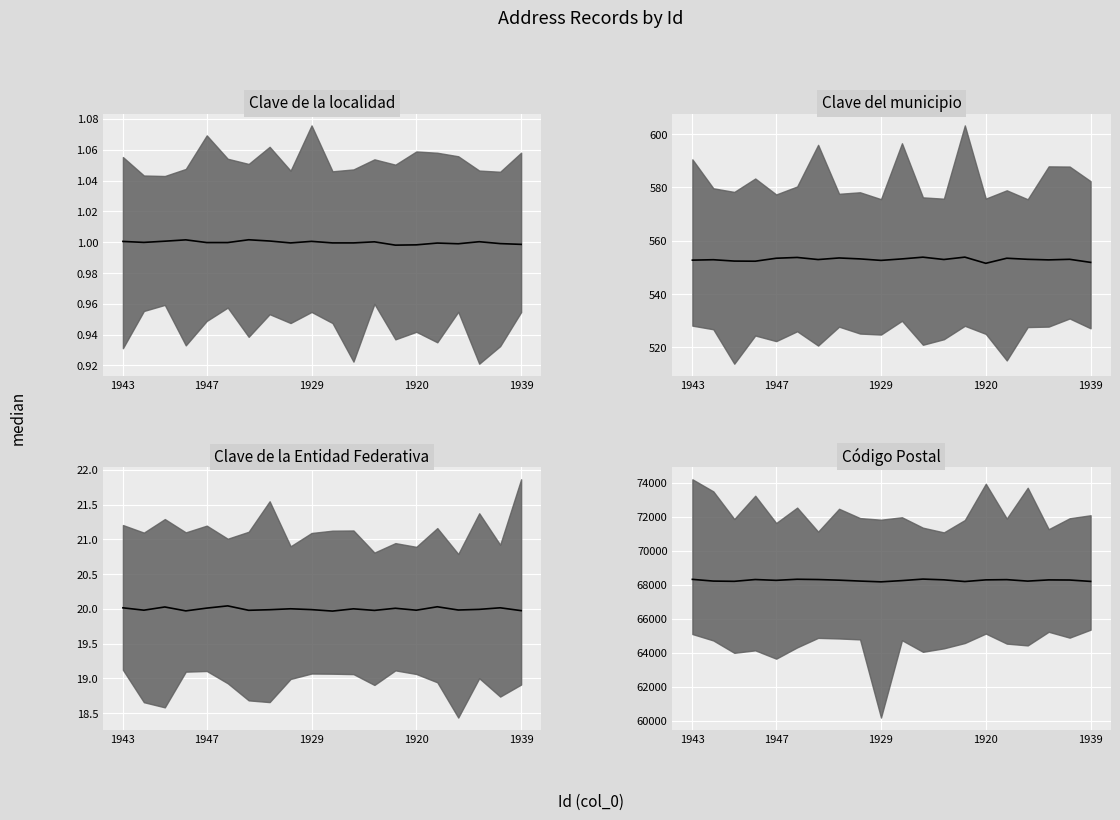

Is the value of Código Postal median at 1920 greater than the value of Clave de la Entidad Federativa median at 14?

Yes